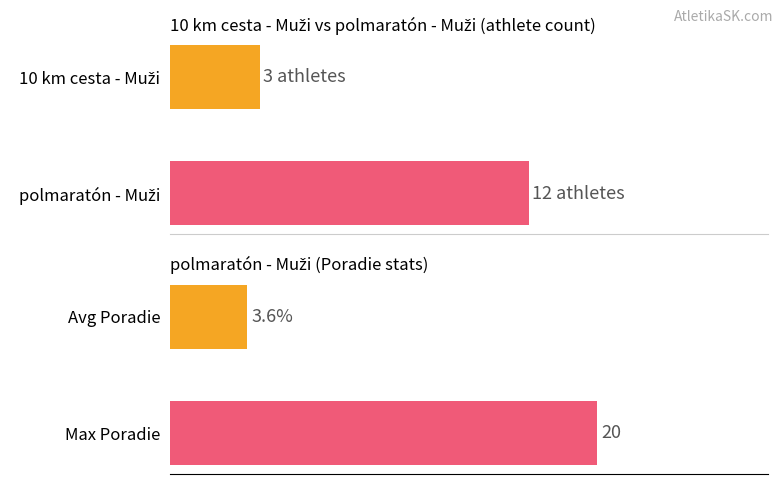

At which category is the sum across all series the highest?

polmaratón - Muži